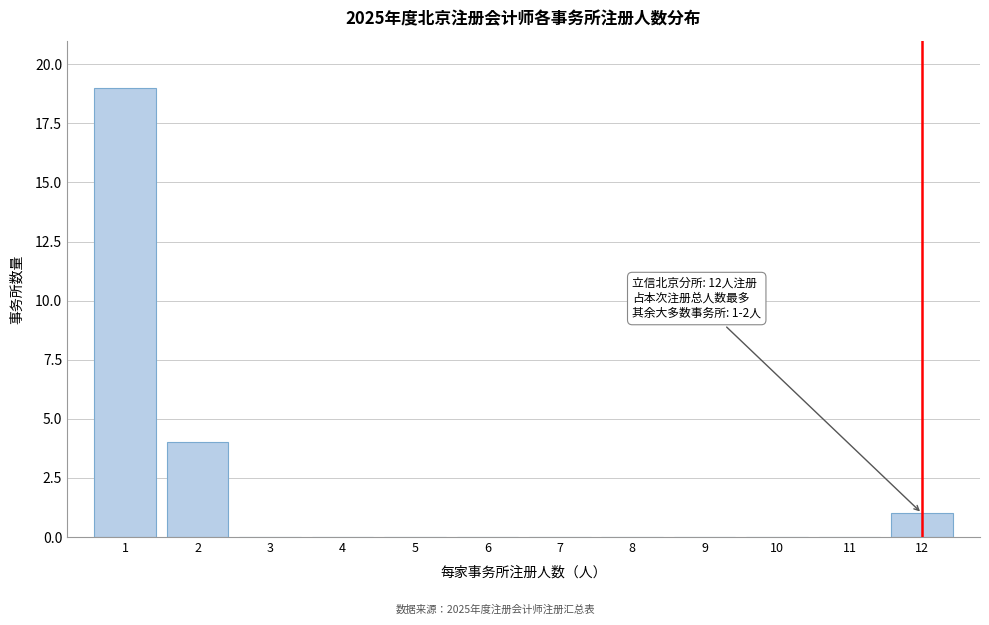

Reading left to right, what are all the values shown in this chart?

1=19	2=4	3=0	4=0	5=0	6=0	7=0	8=0	9=0	10=0	11=0	12=1